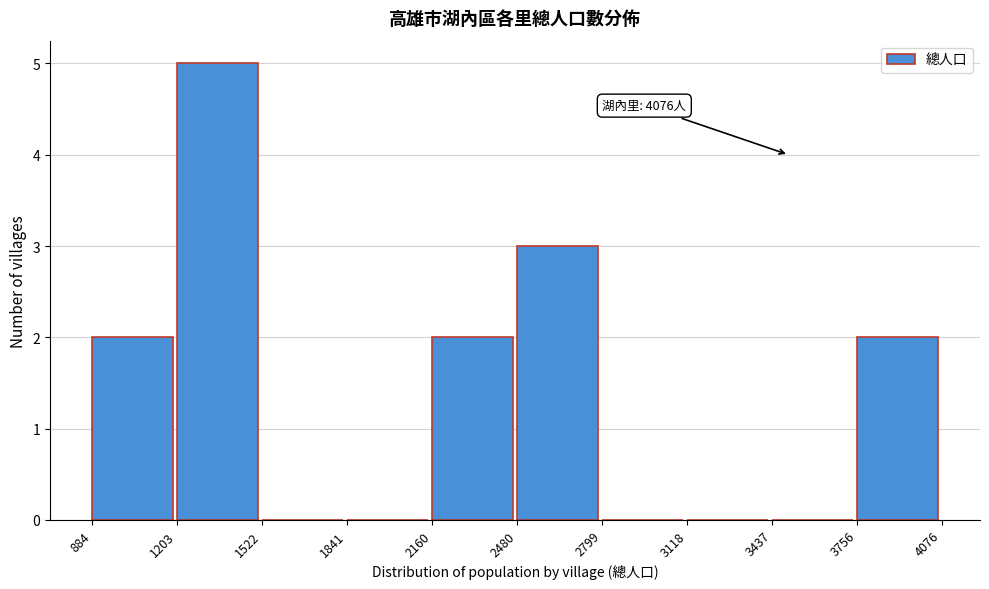

Which range on the x-axis has the tallest bar?

1203 to 1522